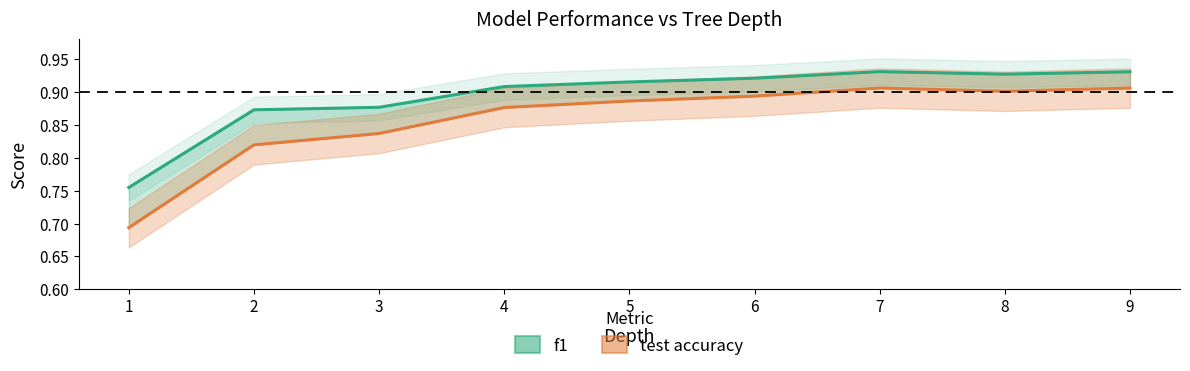

Which series has the widest spread of values?

test accuracy